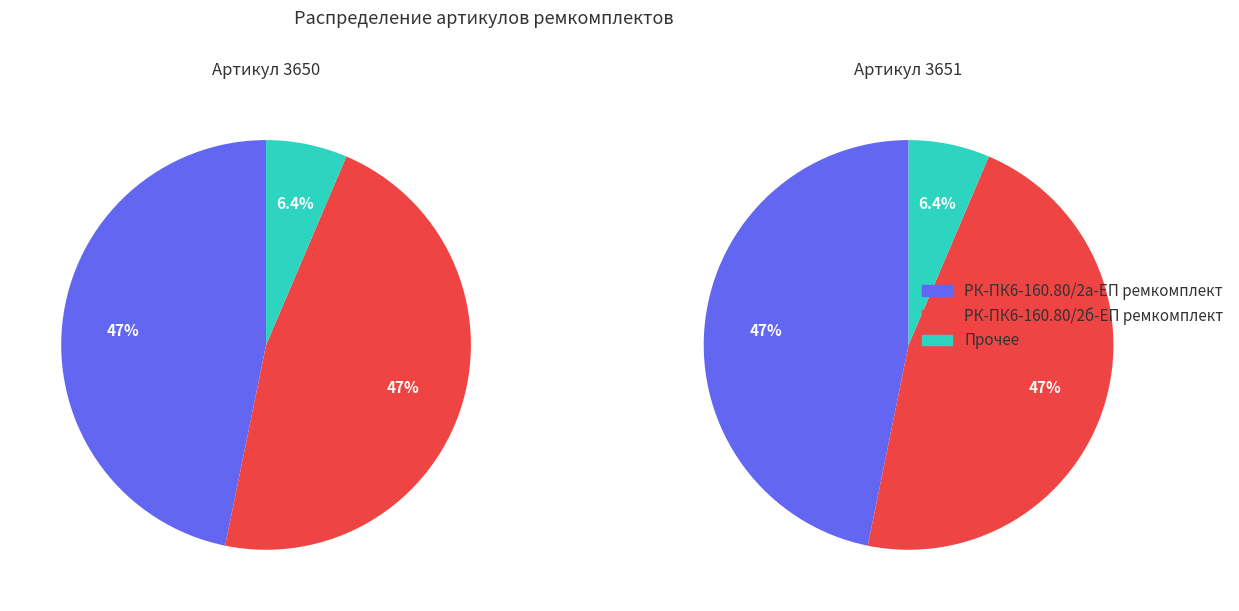

What is the ratio of the value at РК-ПК6-160.80/2б-ЕП ремкомплект to the value at РК-ПК6-160.80/2а-ЕП ремкомплект?

1.0